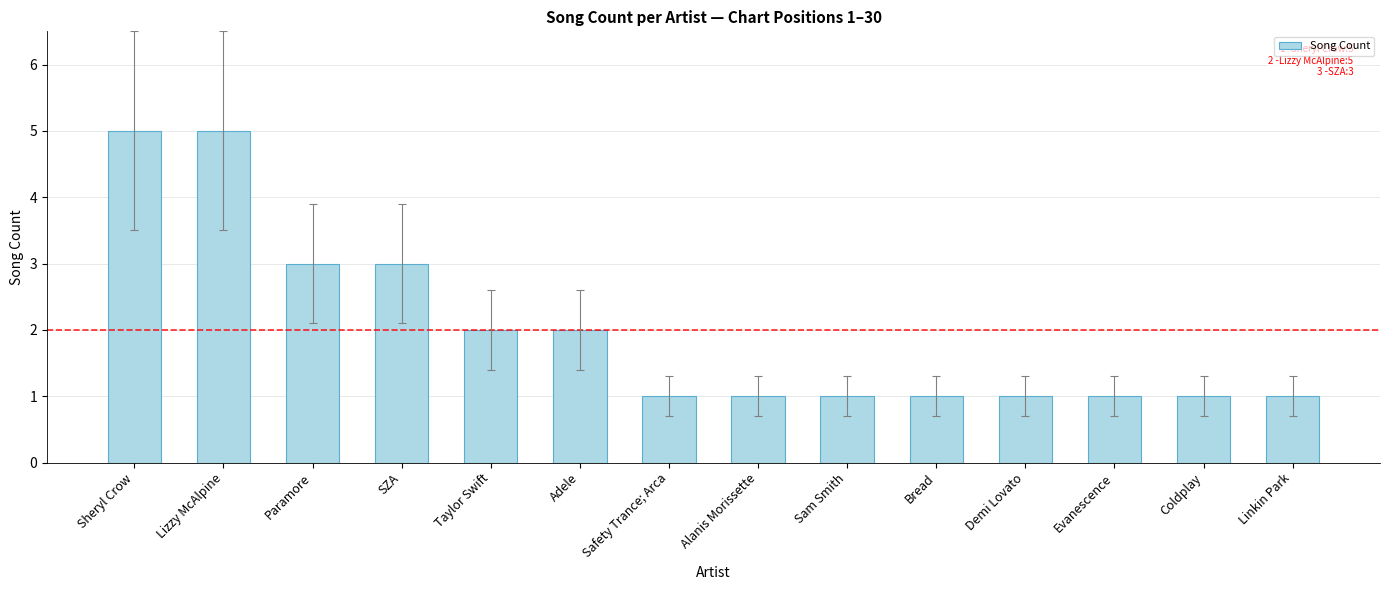

What is the sum of all values?

28